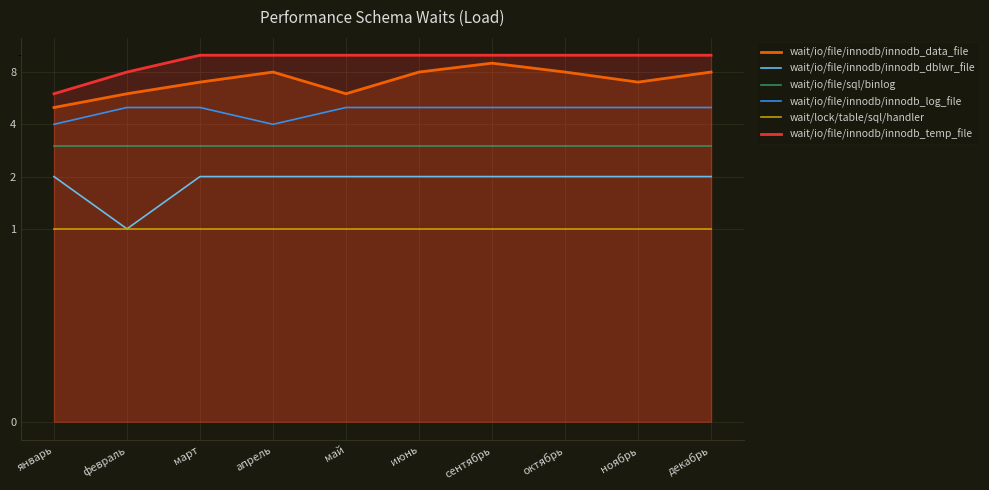

What is the difference between the second highest and minimum values in the wait/io/file/innodb/innodb_data_file series?

3